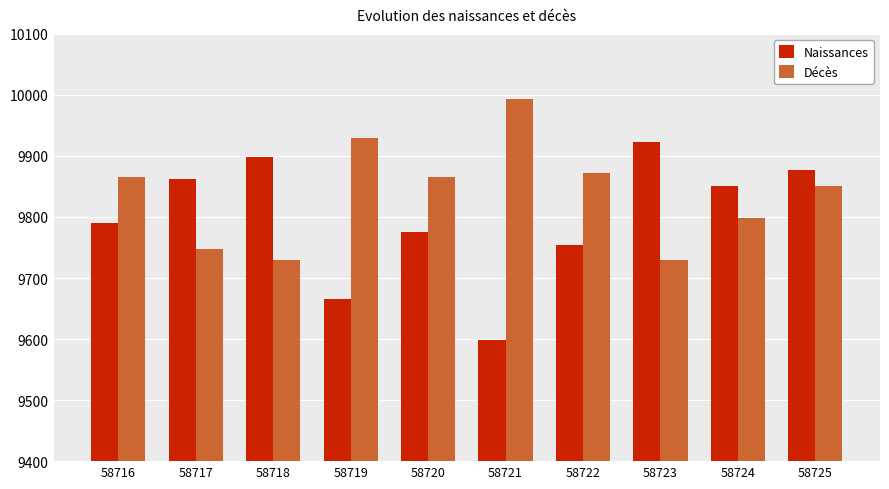

What is the sum of the Naissances values at 58721 and 58717?

19460